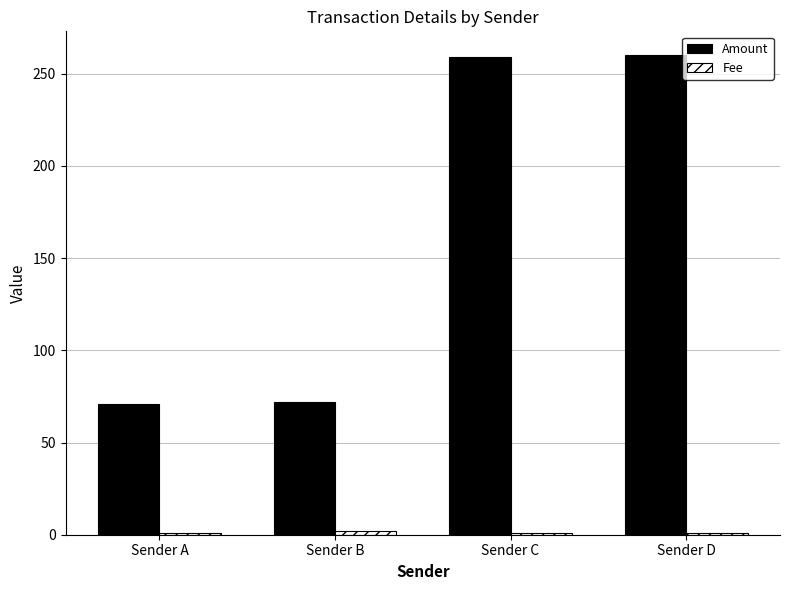

The Amount series shows 47 at Sender B. True or false?

False